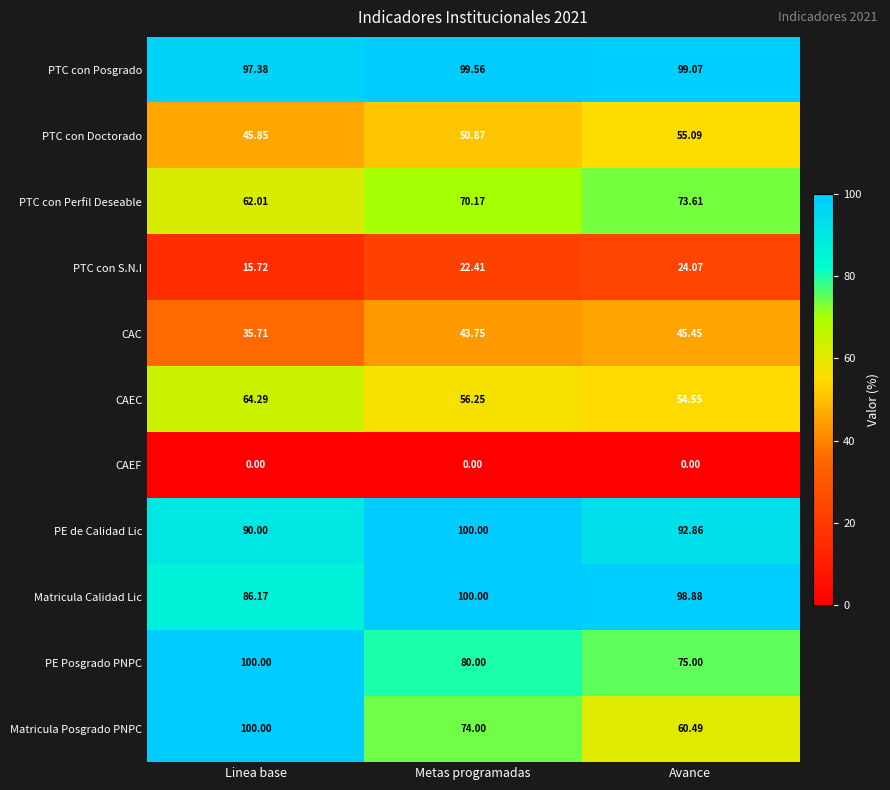

Count the number of data series in this chart.

11